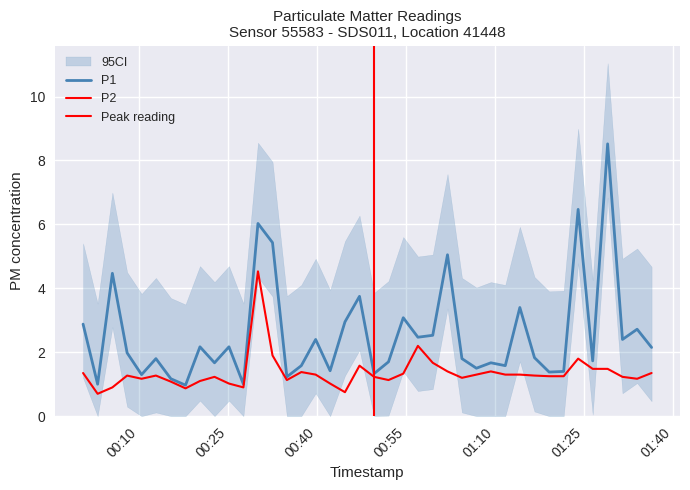

List the series in order of their peak value, highest first.

P1, P2